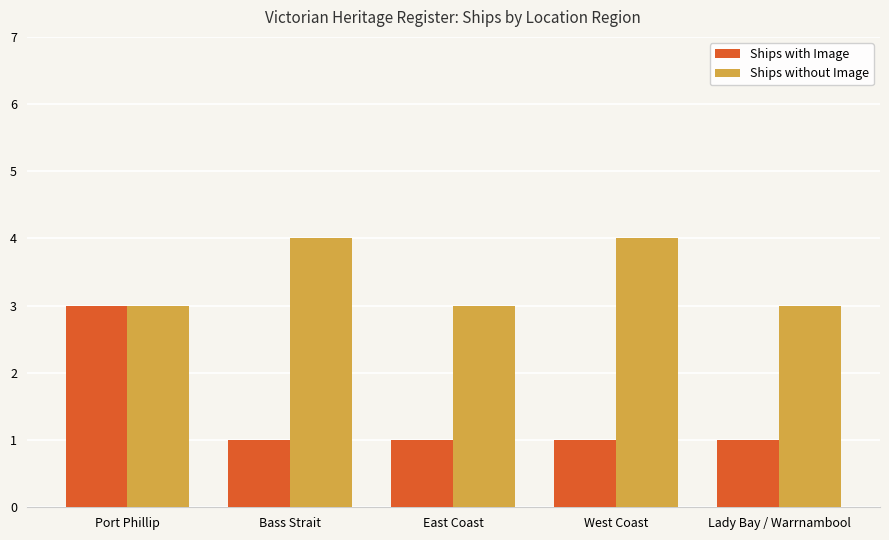

The Ships with Image series shows 1 at West Coast. True or false?

True